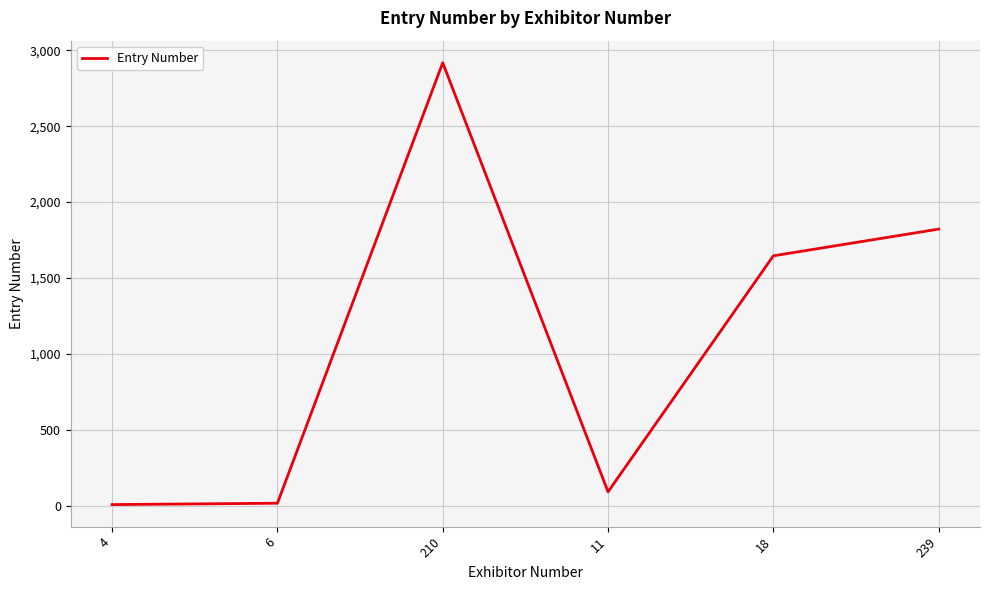

Where is the data nearest to the value 1462?

18